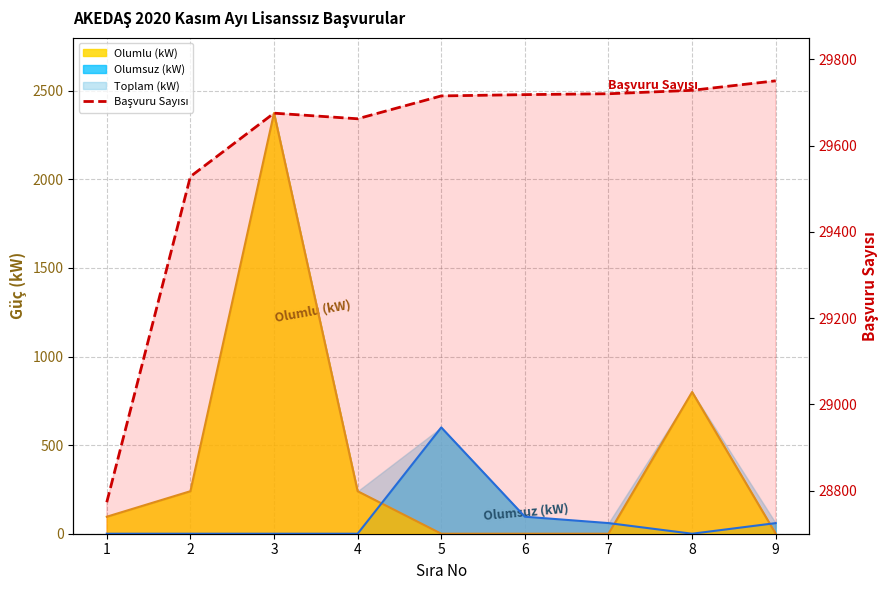

The chart shows a value of 29720 at 7. True or false?

True